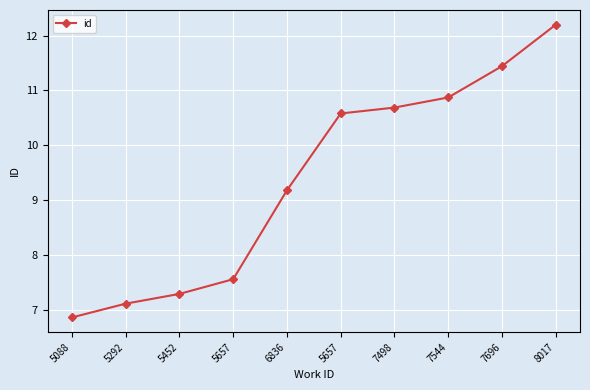

Is this an area chart (filled region under the line)?

No